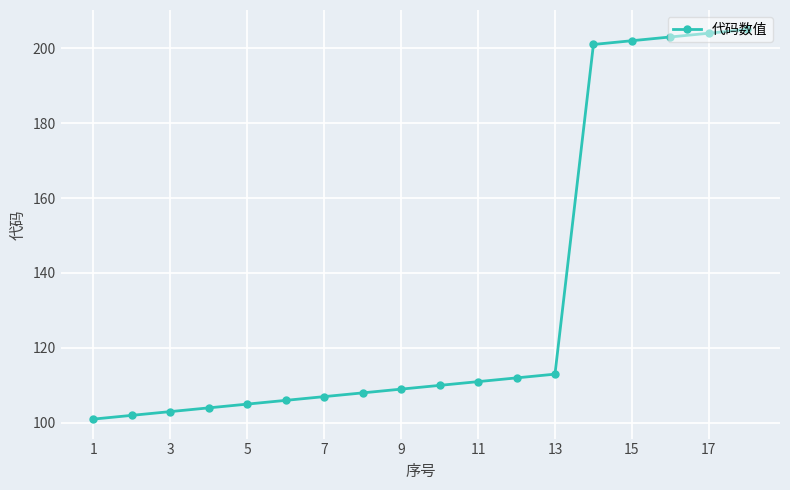

What is the greatest value displayed?

205